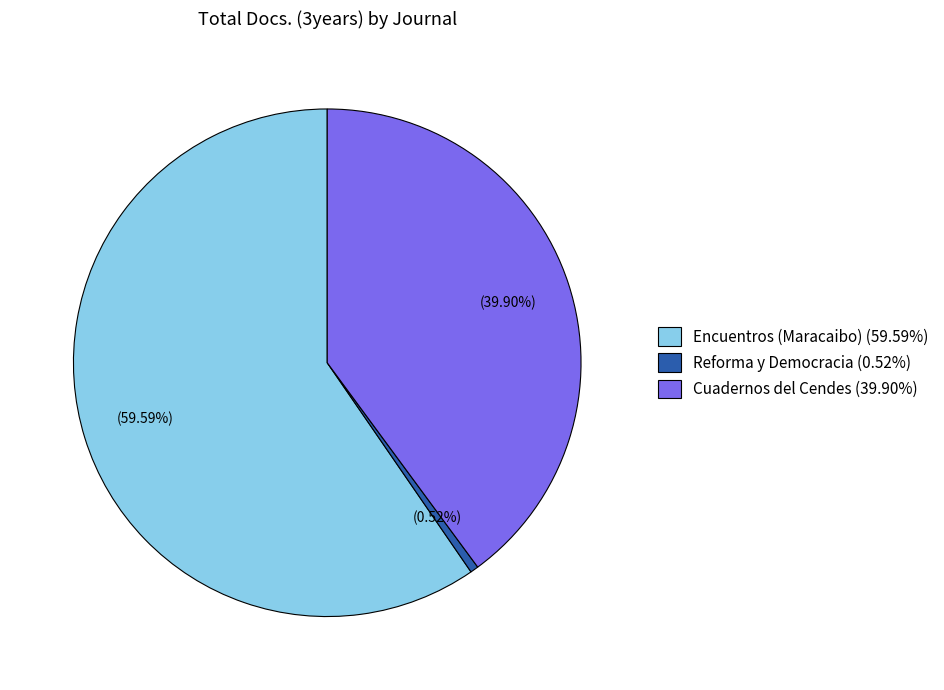

Is Encuentros (Maracaibo) the majority of the pie?

Yes